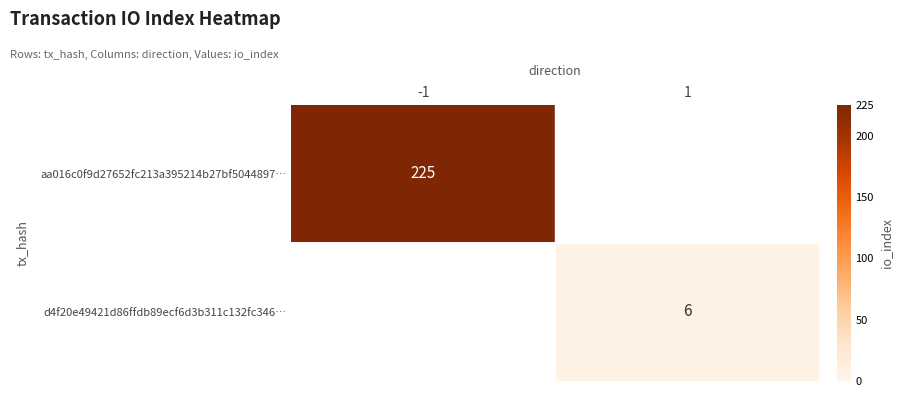

Is it true that aa016c0f9d27652fc213a395214b27bf5044897… equals 46 at -1?

False